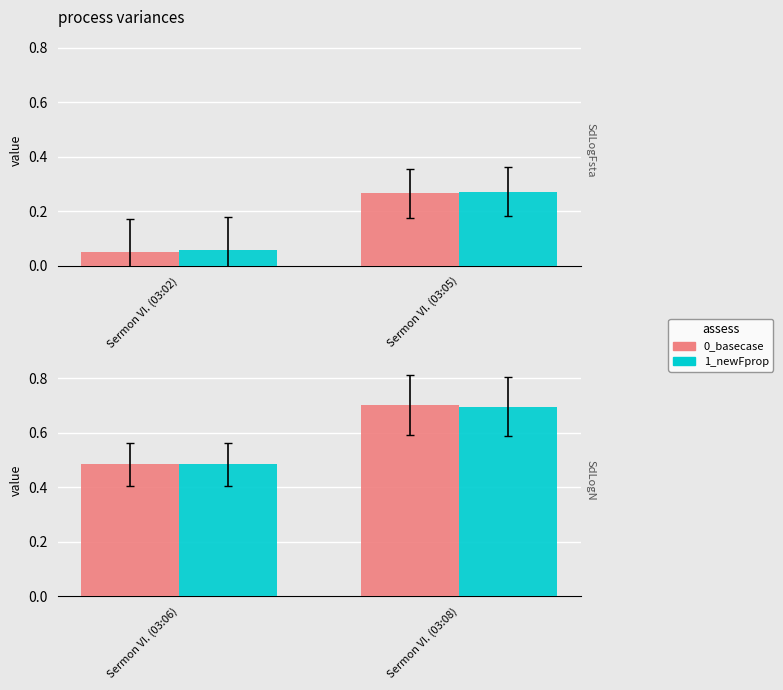

Which series has the widest spread of values?

0_basecase